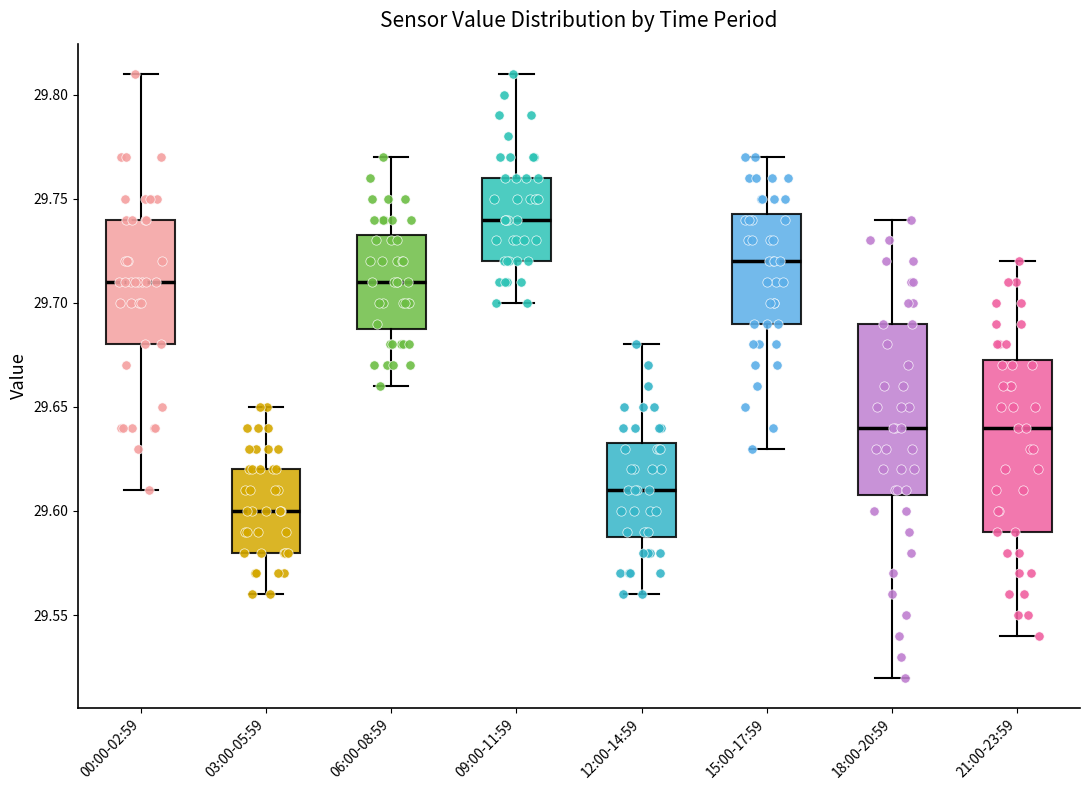

Where does the lower whisker of the box for 06:00-08:59 end on the y-axis? The values are not printed on the chart, so give them approximately, as read against the axis.

29.660